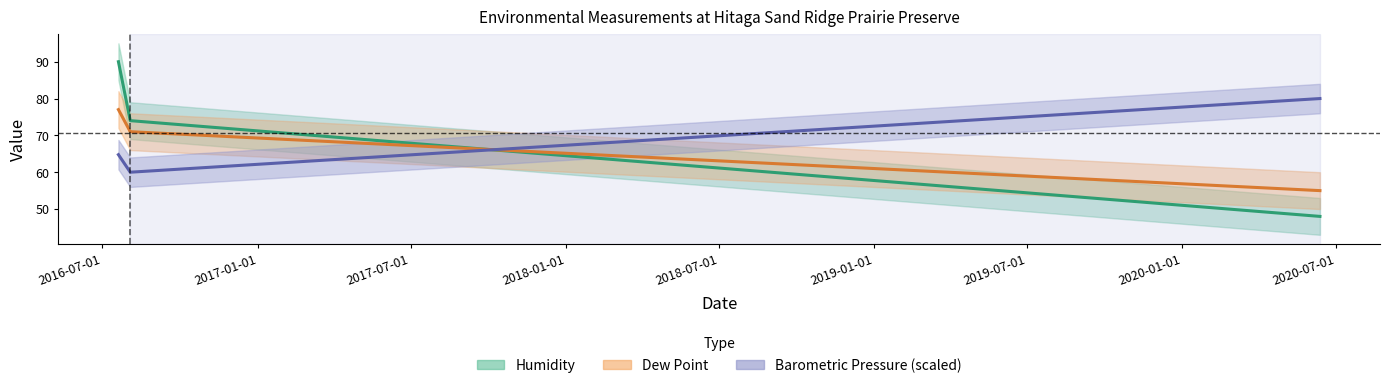

At which category is the sum across all series the highest?

2016-07-20